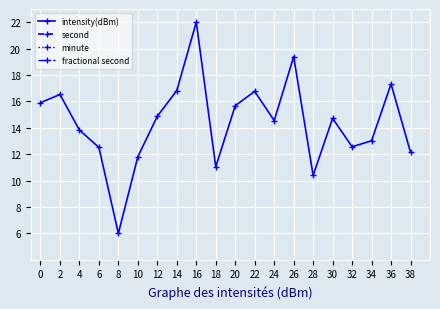

Which series has the largest total across all categories?

second